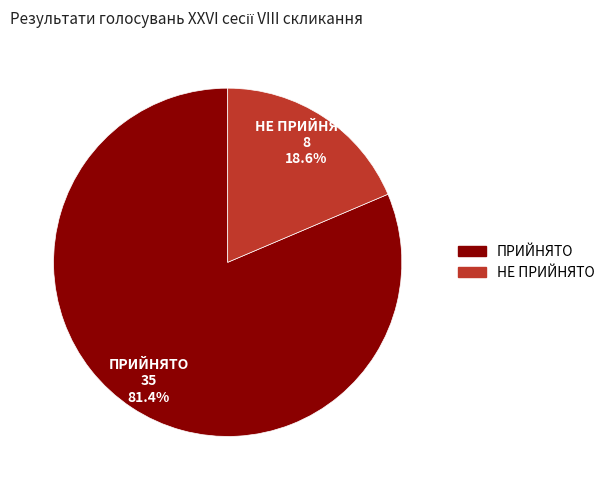

Approximately how many times larger is the value at ПРИЙНЯТО compared to НЕ ПРИЙНЯТО?

4.4